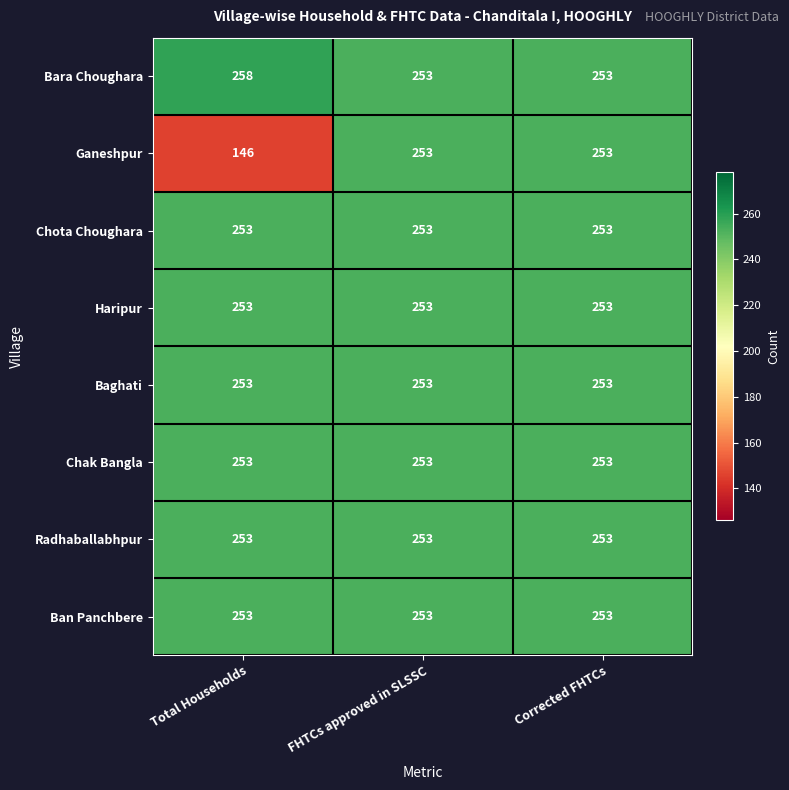

What is the minimum value shown in the chart?

146